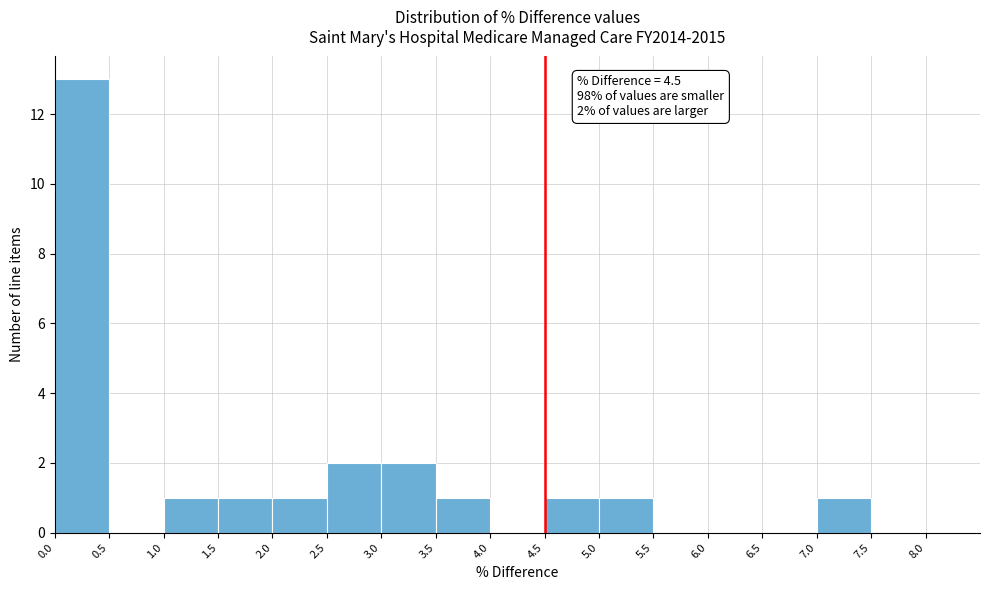

Which range on the x-axis has the tallest bar?

0.0 to 0.5